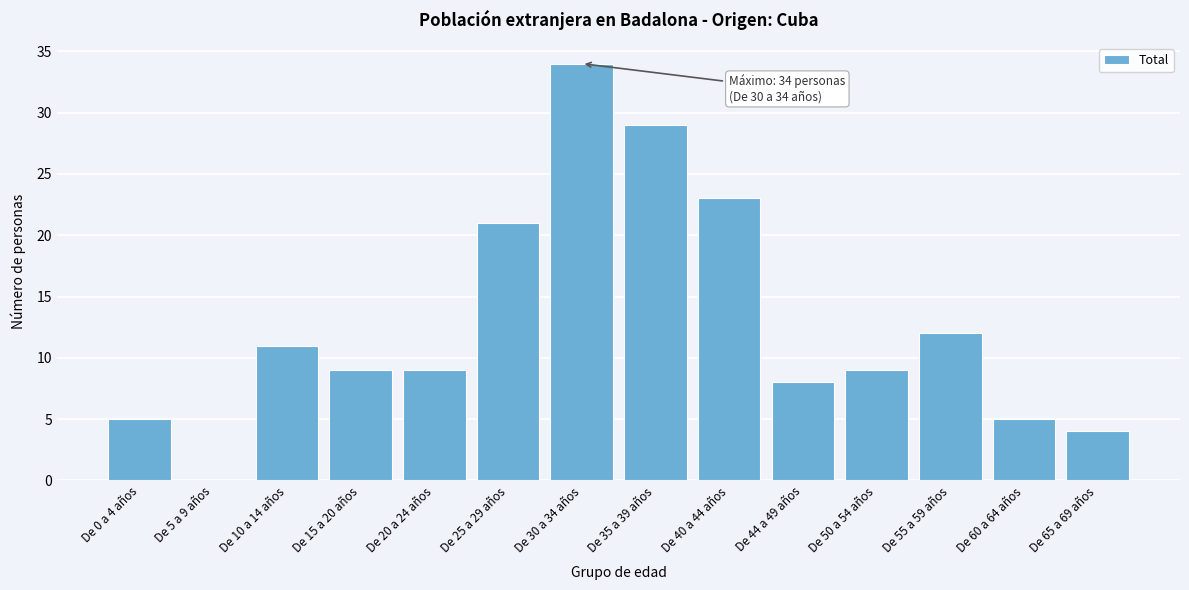

Reading left to right, what are all the values shown in this chart?

De 0 a 4 años=5	De 5 a 9 años=0	De 10 a 14 años=11	De 15 a 20 años=9	De 20 a 24 años=9	De 25 a 29 años=21	De 30 a 34 años=34	De 35 a 39 años=29	De 40 a 44 años=23	De 44 a 49 años=8	De 50 a 54 años=9	De 55 a 59 años=12	De 60 a 64 años=5	De 65 a 69 años=4